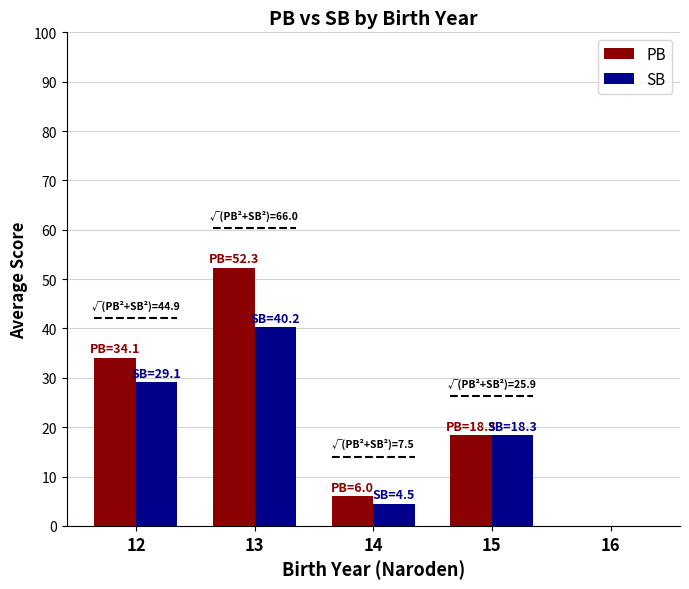

Reading left to right, list all the values displayed in this chart.

PB: 34.1	52.3	6.0	18.3	0.0
SB: 29.1	40.2	4.5	18.3	0.0